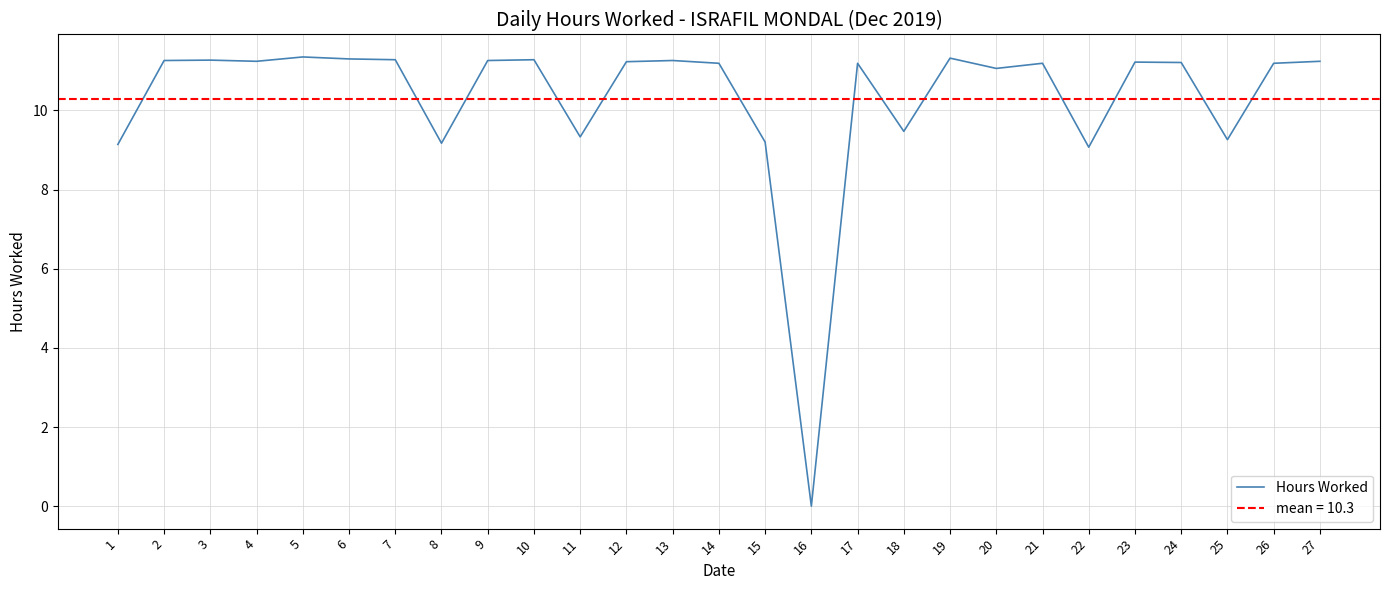

Rank the categories by value from highest to lowest.

5, 19, 6, 7, 10, 3, 2, 9, 13, 4, 27, 12, 23, 24, 14, 17, 21, 26, 20, 18, 11, 25, 15, 8, 1, 22, 16